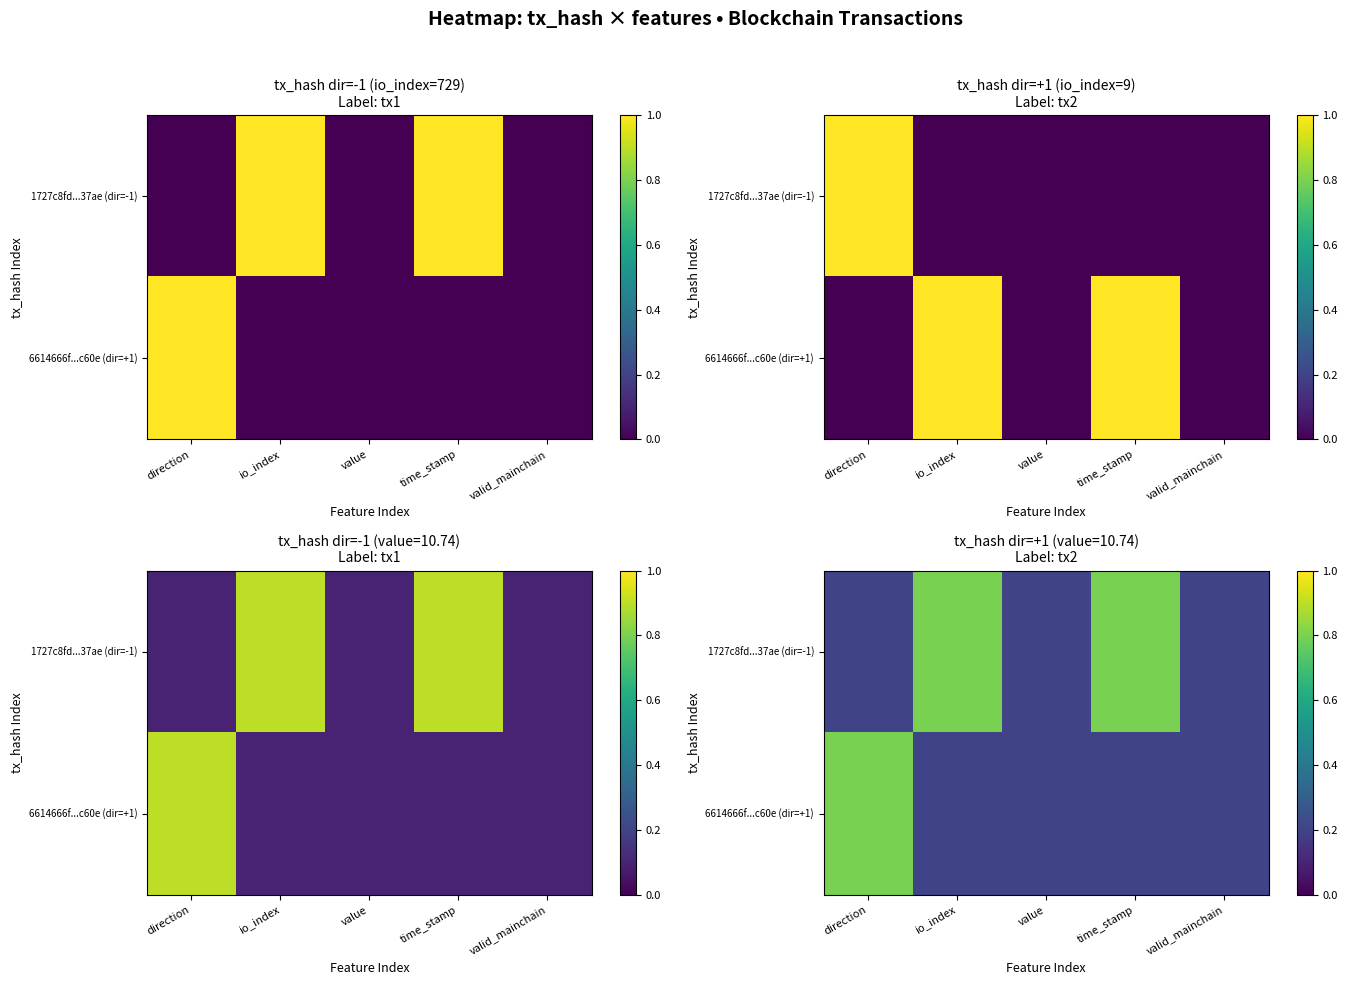

What is the highest value of the 6614666f...c60e (dir=+1) series?

0.8